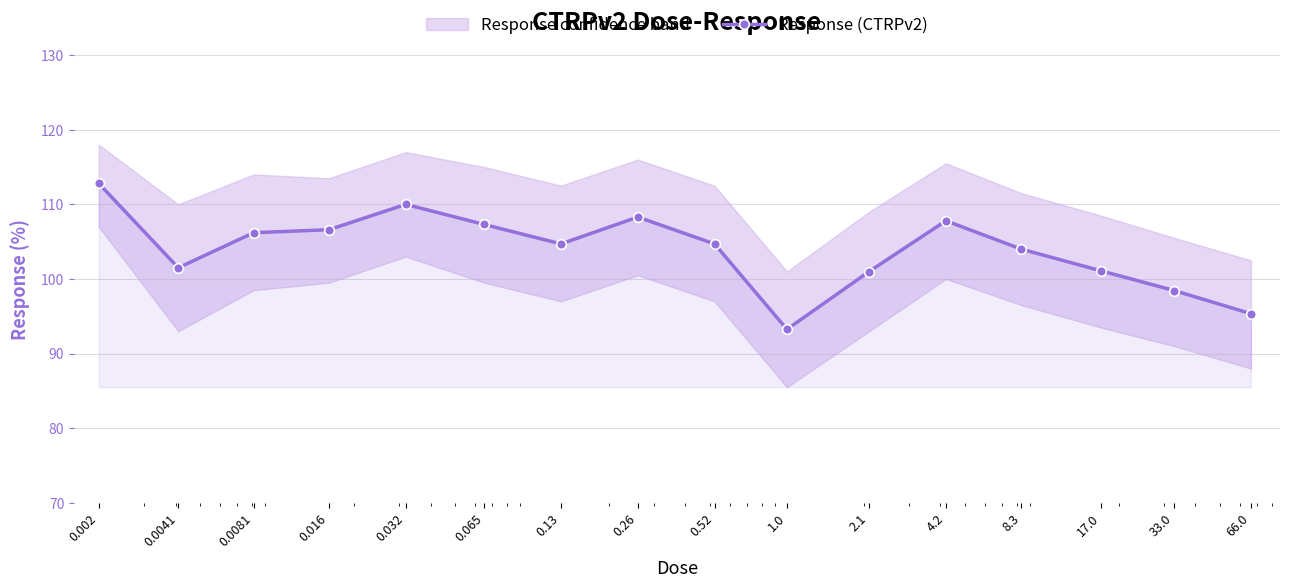

What is the change in value from 0.016 to 0.065?

+0.7